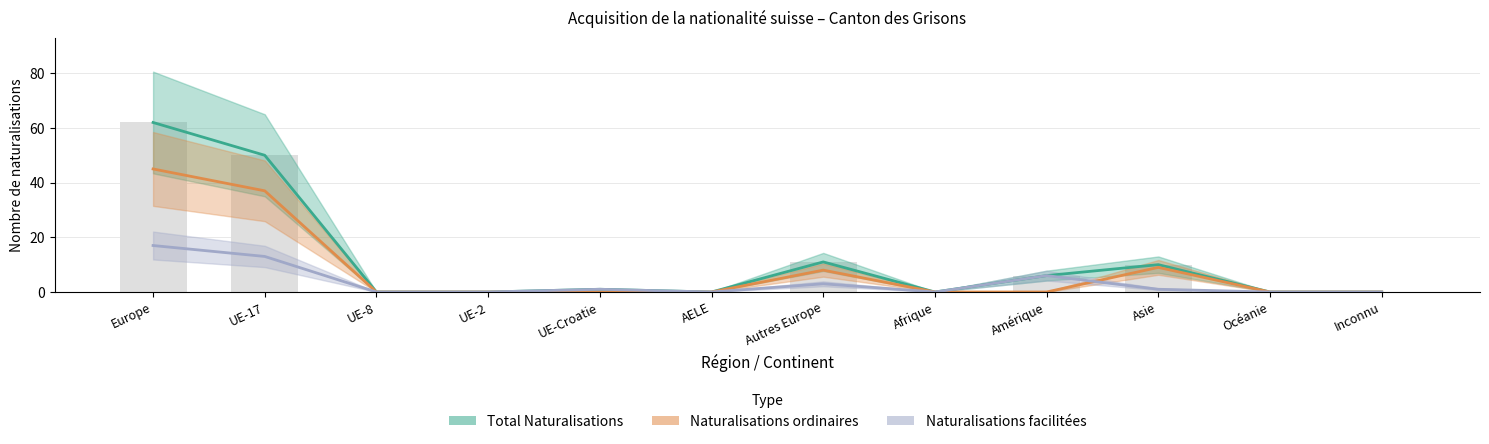

How many values in the Total Naturalisations series are below 1?

6